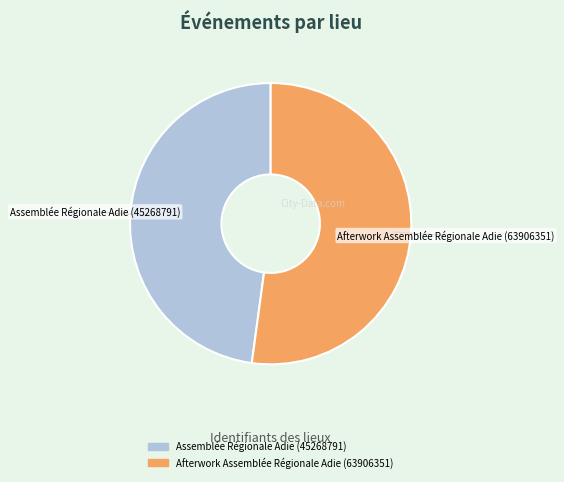

True or false: Assemblée Régionale Adie (45268791) accounts for 59% of the total.

False